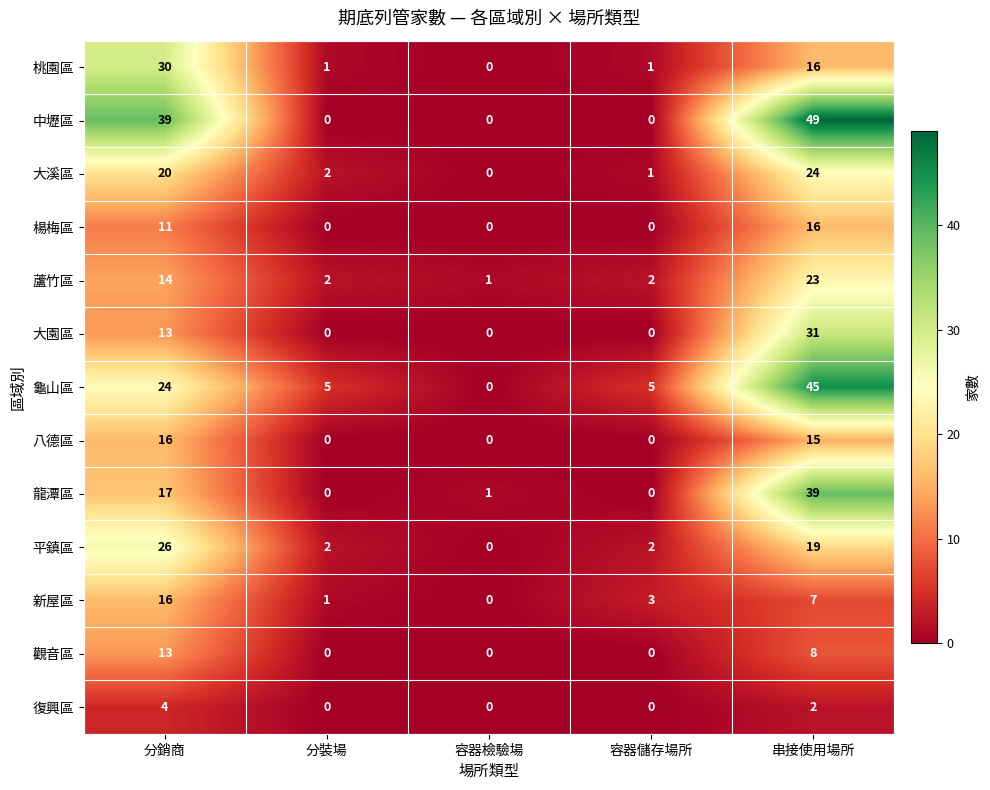

Which series has the widest spread of values?

中壢區